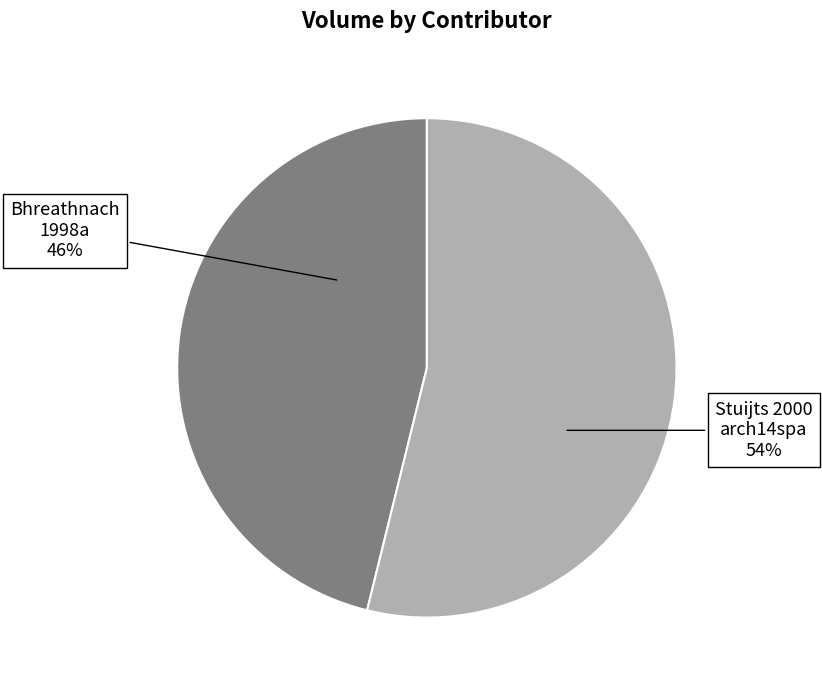

To the nearest percent, what is the difference between the largest and smallest slice percentages?

8%